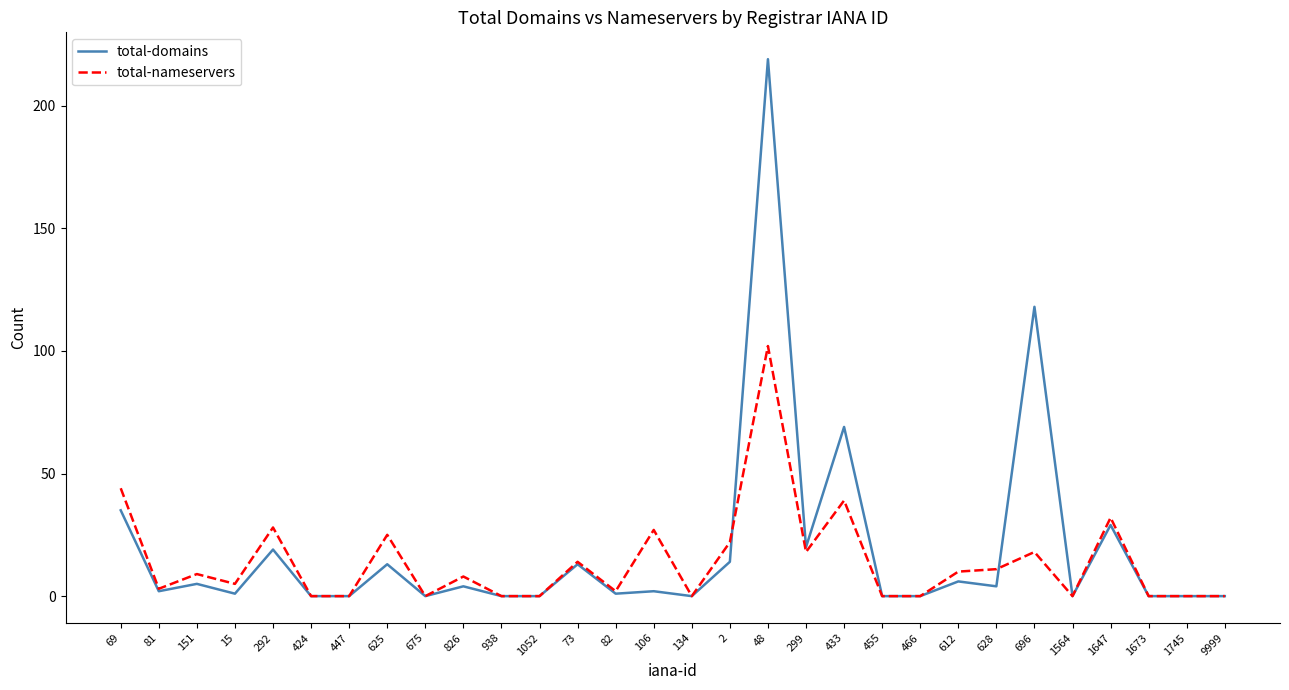

What is the difference between the total-domains values at 826 and 69?

31